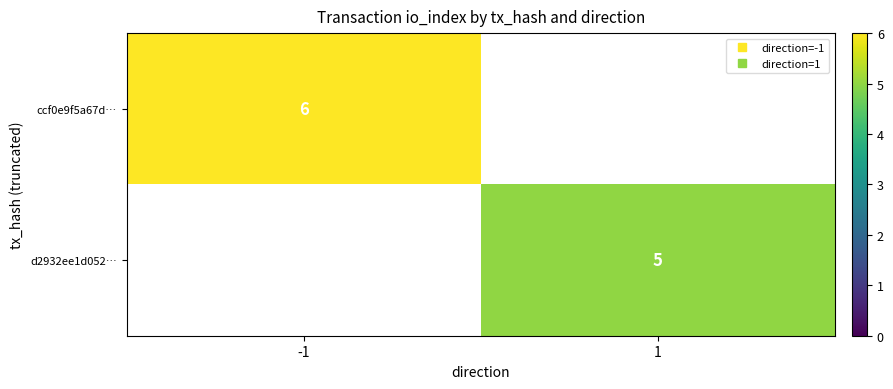

List the labels in order of d2932ee1d052… value, smallest first.

-1, 1